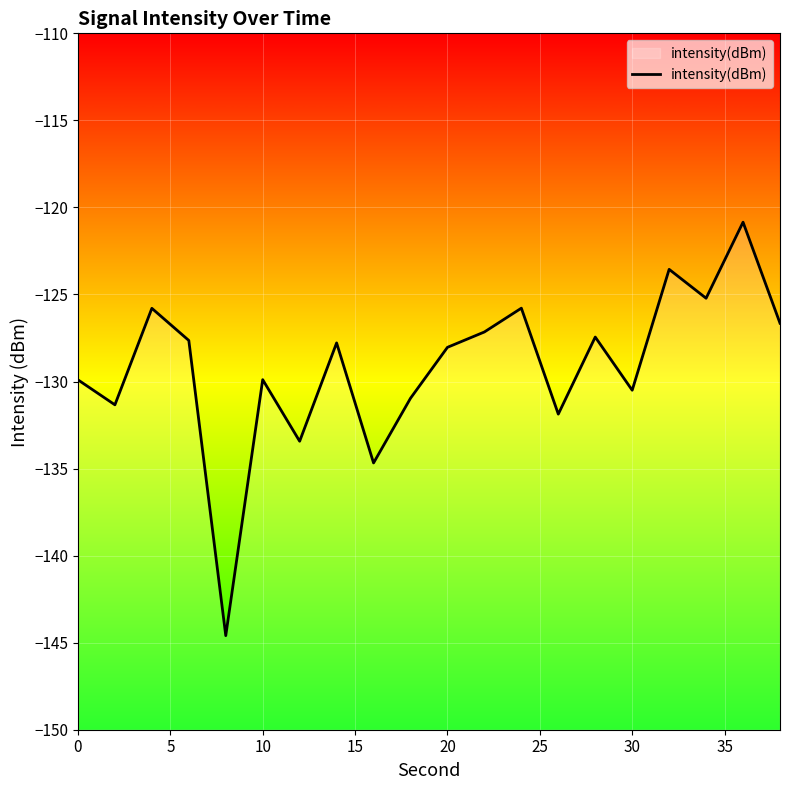

Is it true that the value at 20 is -128.0?

True